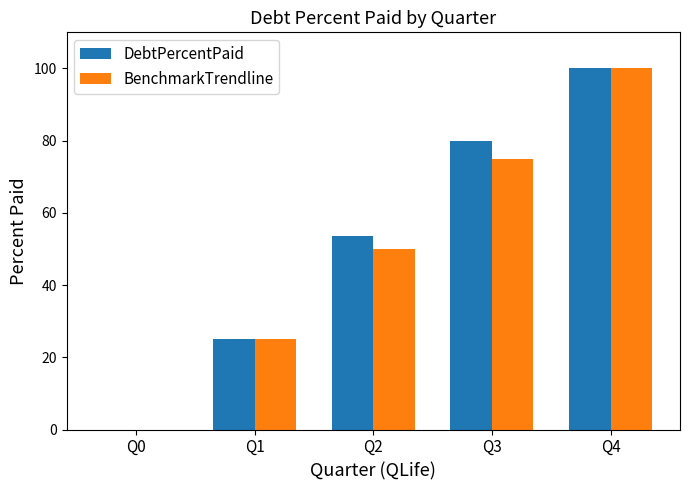

Which series has the largest total across all categories?

DebtPercentPaid